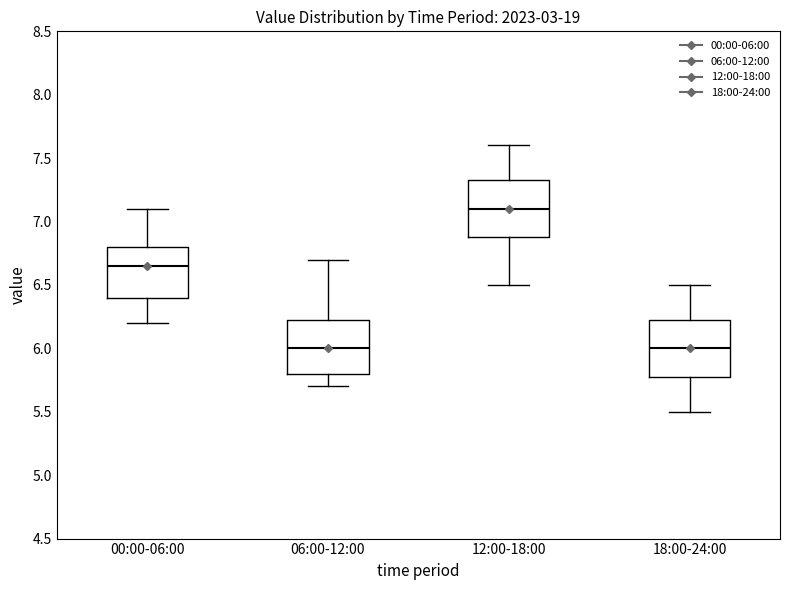

Reading left to right, read every box against the y-axis: the position of its median line, the range the box covers, and the ends of its whiskers. The values are not printed on the chart, so give them approximately, as read against the axis.

00:00-06:00: median 6.65, box 6.40 to 6.80, whiskers 6.20 to 7.10
06:00-12:00: median 6.00, box 5.80 to 6.25, whiskers 5.70 to 6.70
12:00-18:00: median 7.10, box 6.90 to 7.35, whiskers 6.50 to 7.60
18:00-24:00: median 6.00, box 5.80 to 6.25, whiskers 5.50 to 6.50